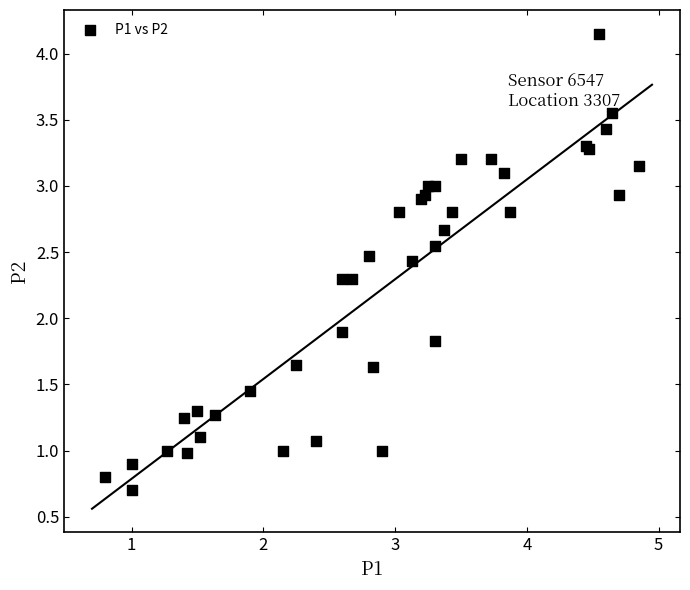

What Y value in the scatter plot is closest to 2?

1.9